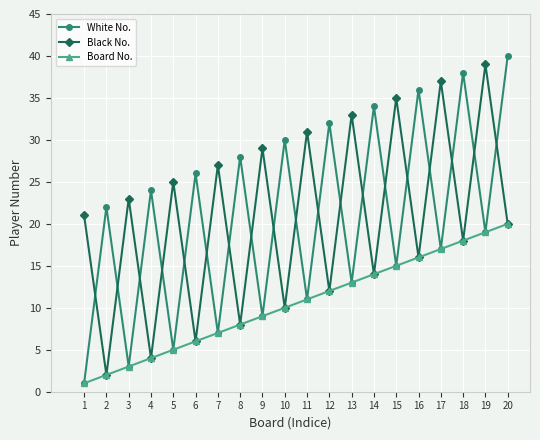

True or false: Black No. and White No. intersect in this chart.

True